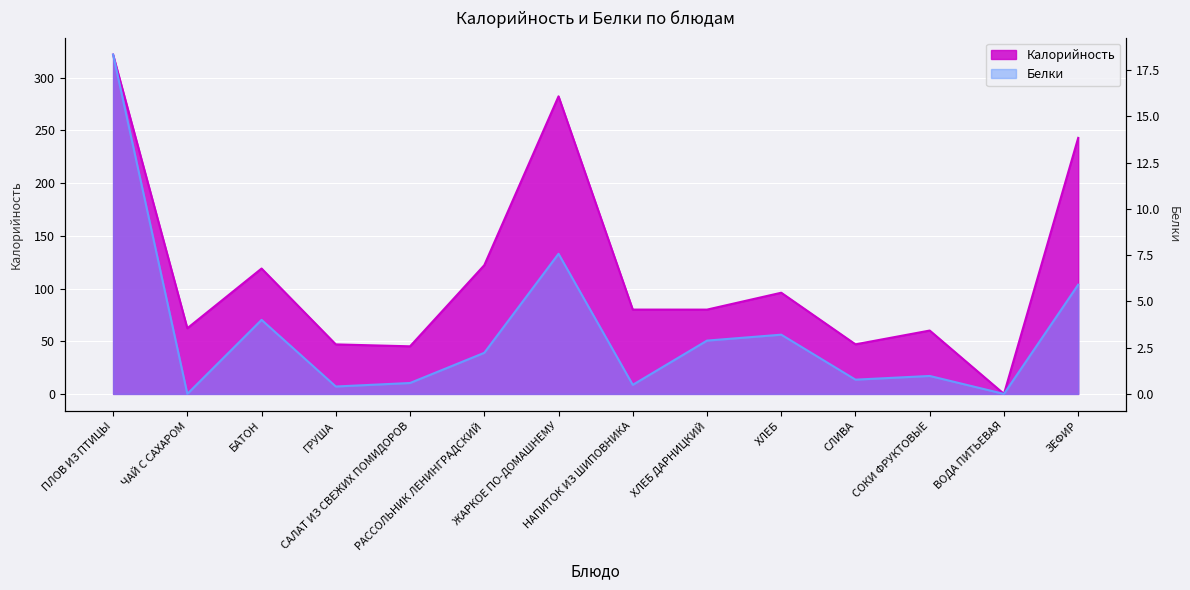

At how many categories does at least one series exceed 38?

13